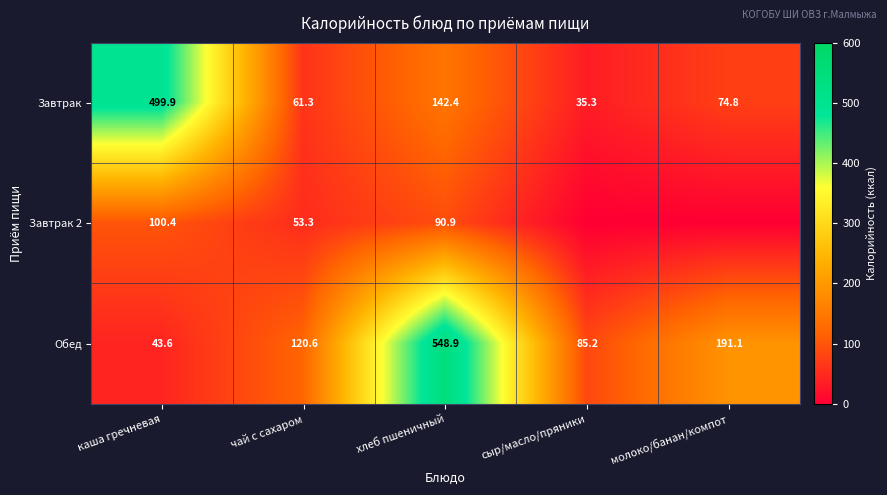

Rank the series at чай с сахаром from highest to lowest value.

Обед, Завтрак, Завтрак 2